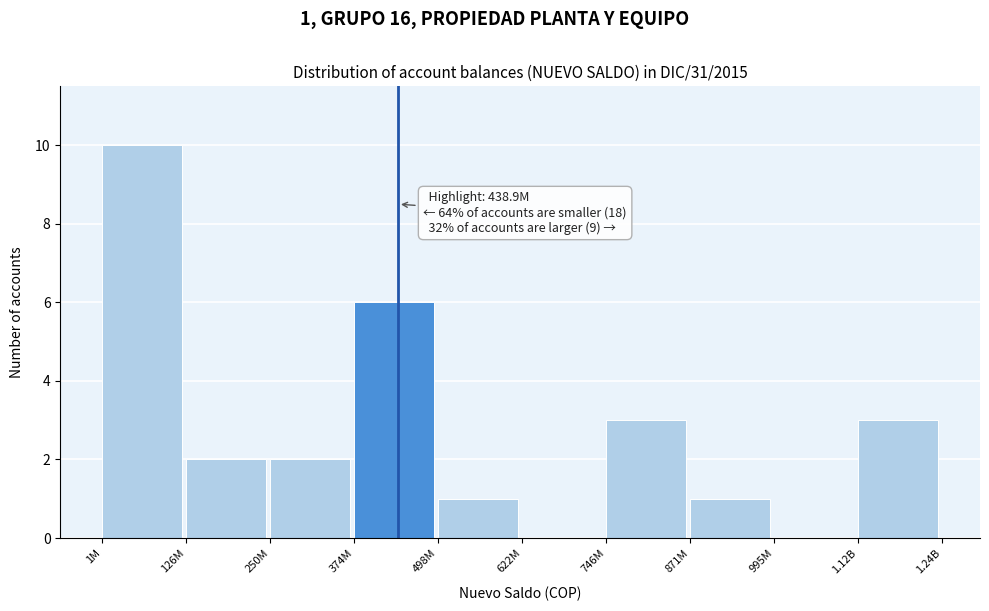

Reading right to left, what are all the values shown in this chart?

1.12B=3	995M=0	871M=1	746M=3	622M=0	498M=1	374M=6	250M=2	126M=2	1M=10